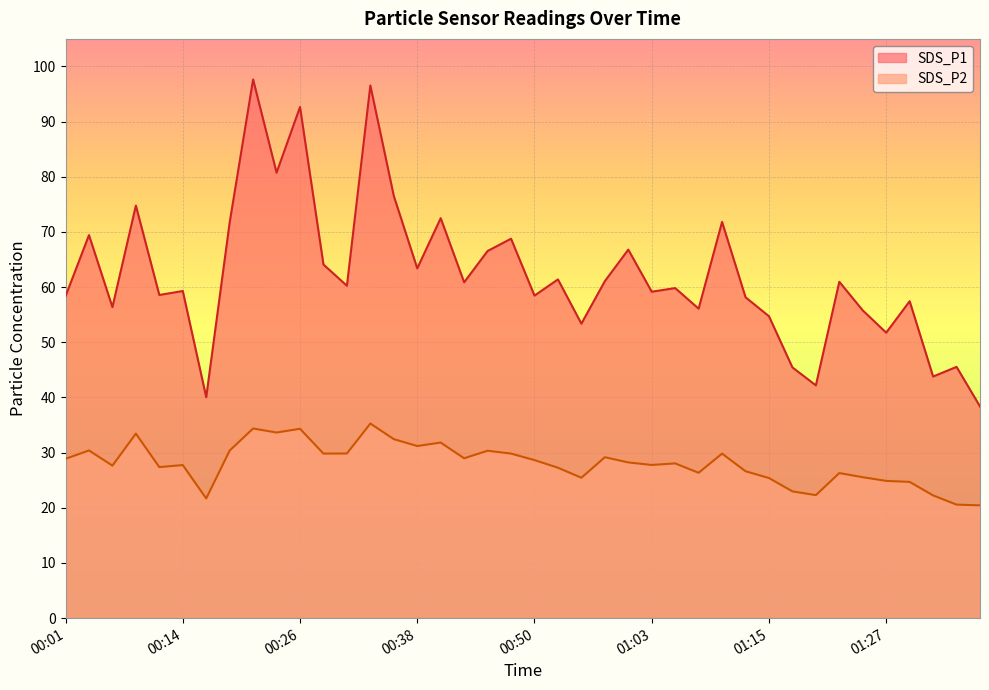

Read the SDS_P1 value at 01:22.

61.0